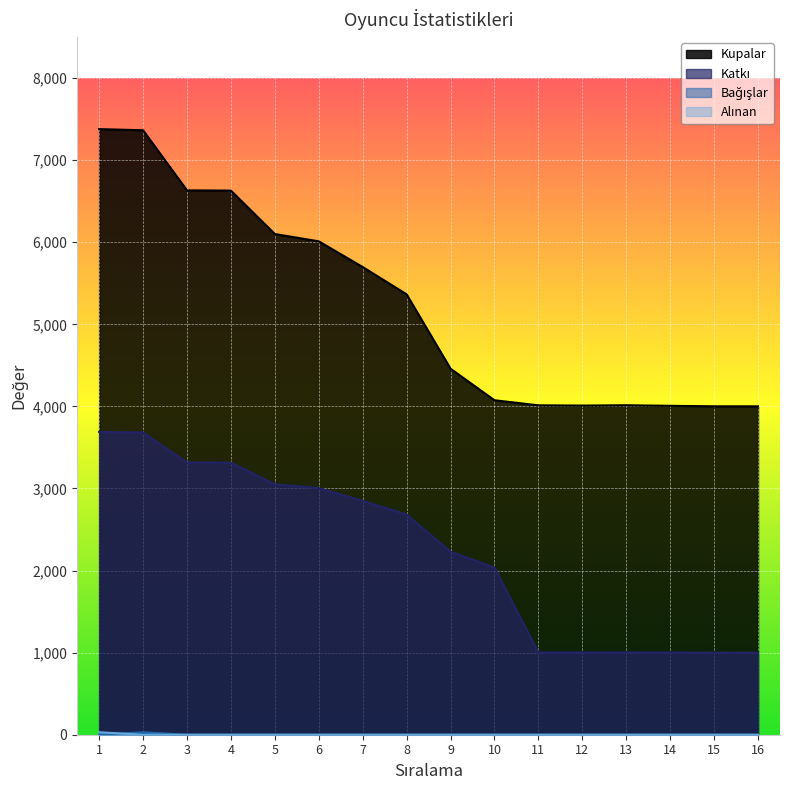

What is the difference between the maximum and second lowest values in the Alınan series?

30